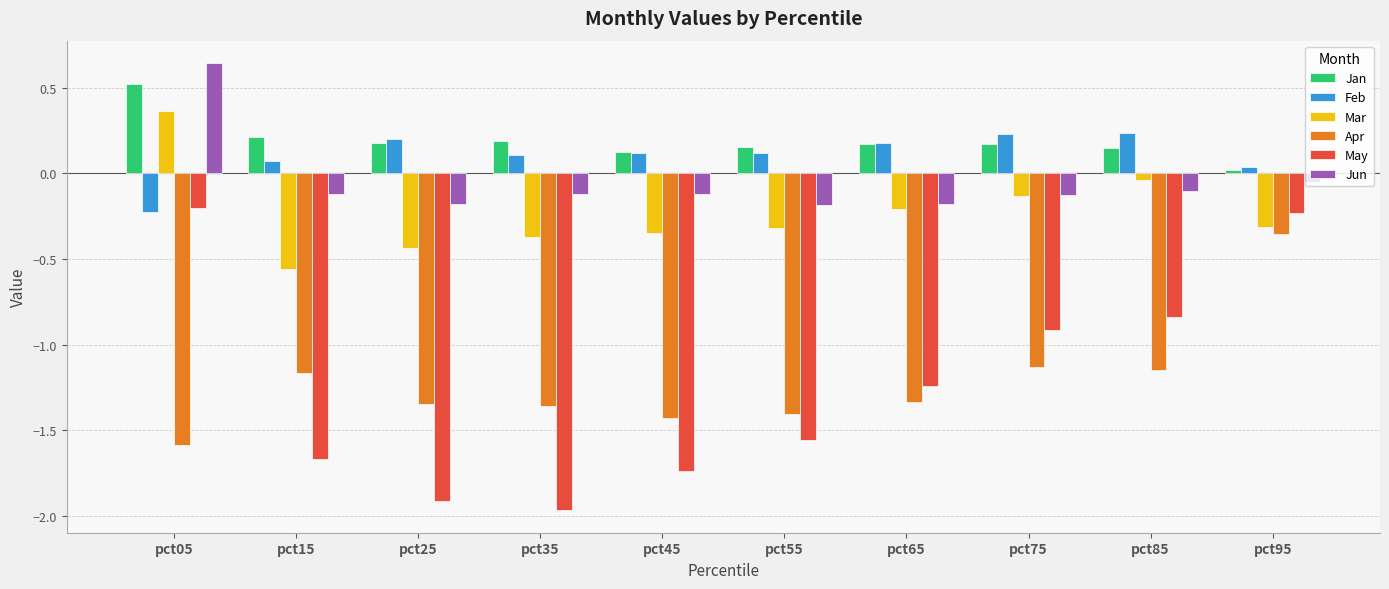

What is the difference between the maximum and minimum values in the Apr series?

1.2